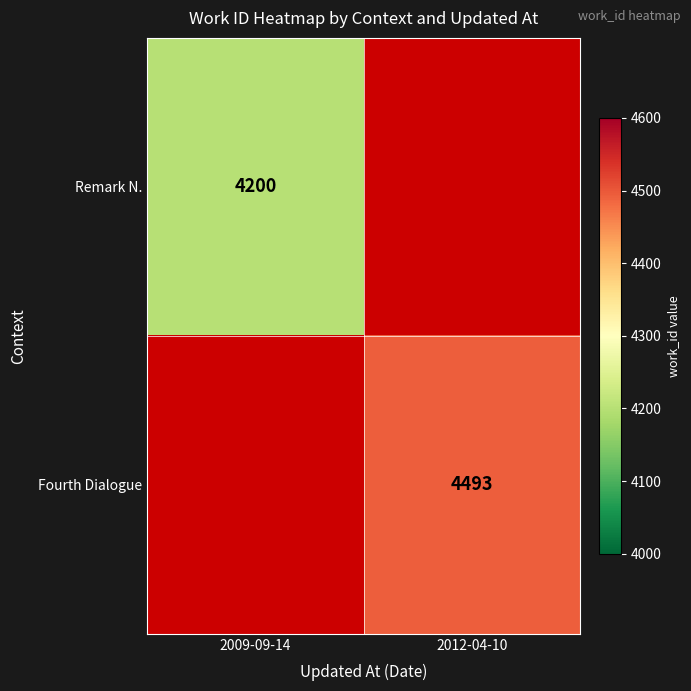

Is the value of Remark N. at 2009-09-14 greater than the value of Fourth Dialogue at 2012-04-10?

No